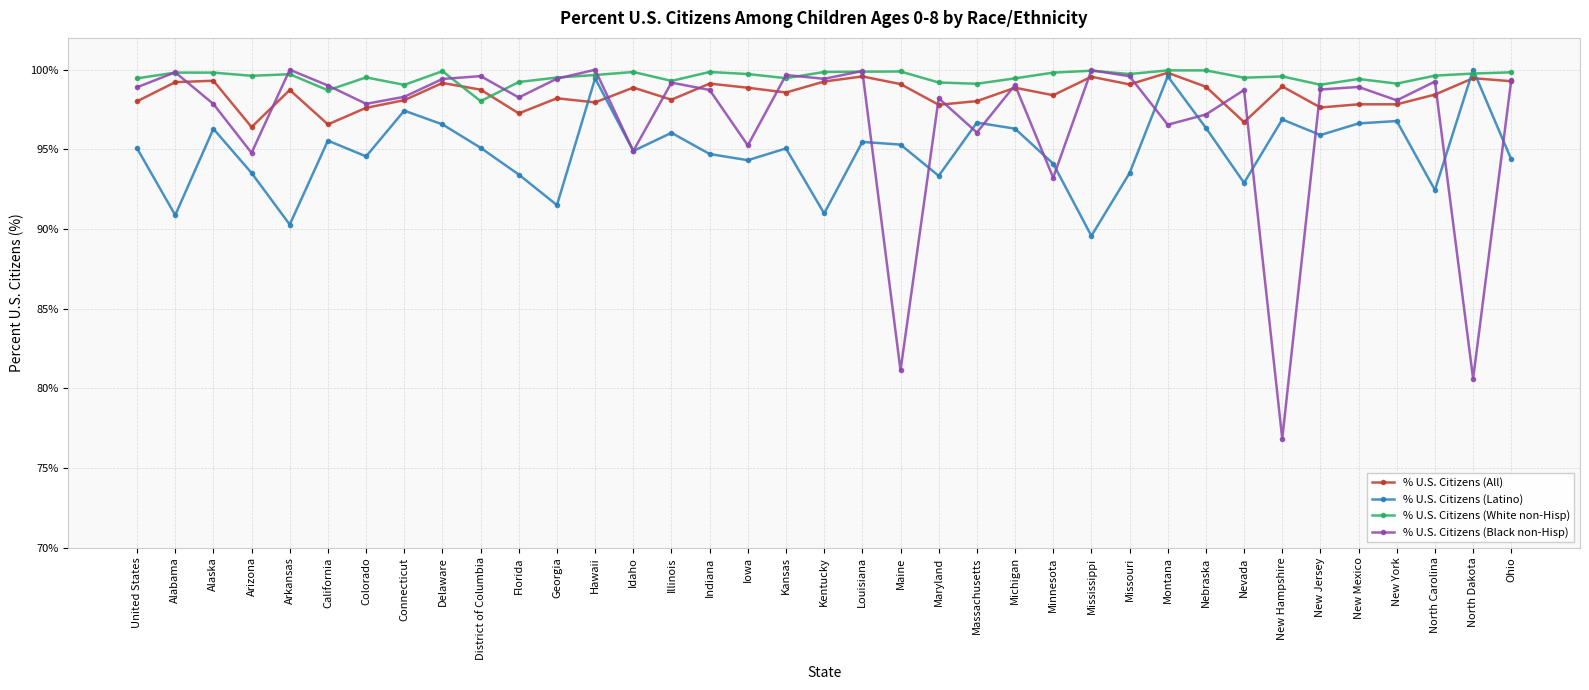

What is the total value across all series at Hawaii?

397.1